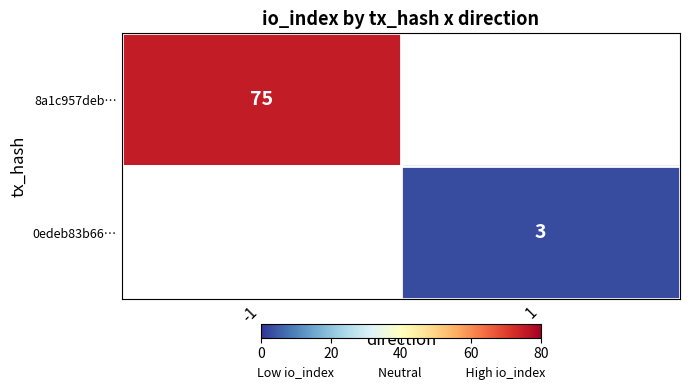

How many distinct data groups are displayed?

2